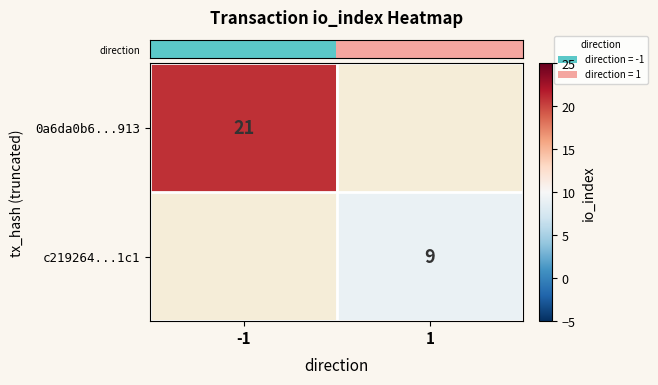

At 1, list the series in order from largest to smallest.

row_0, row_1